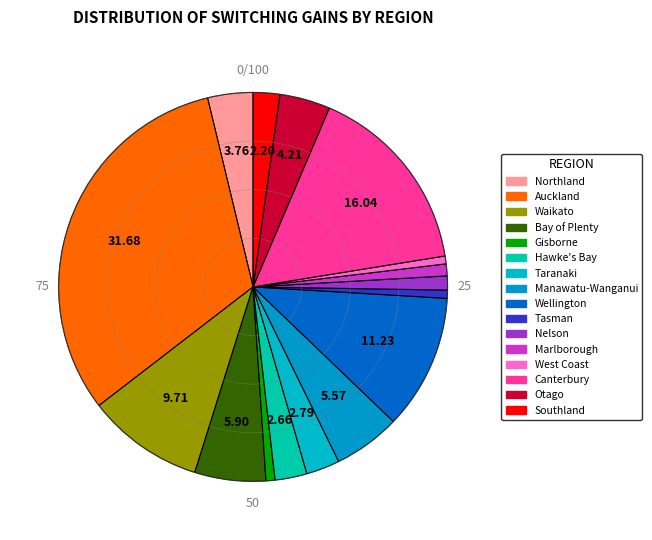

Rank the categories by value from highest to lowest.

Auckland, Canterbury, Wellington, Waikato, Bay of Plenty, Manawatu-Wanganui, Otago, Northland, Taranaki, Hawke's Bay, Southland, Nelson, Marlborough, Gisborne, Tasman, West Coast